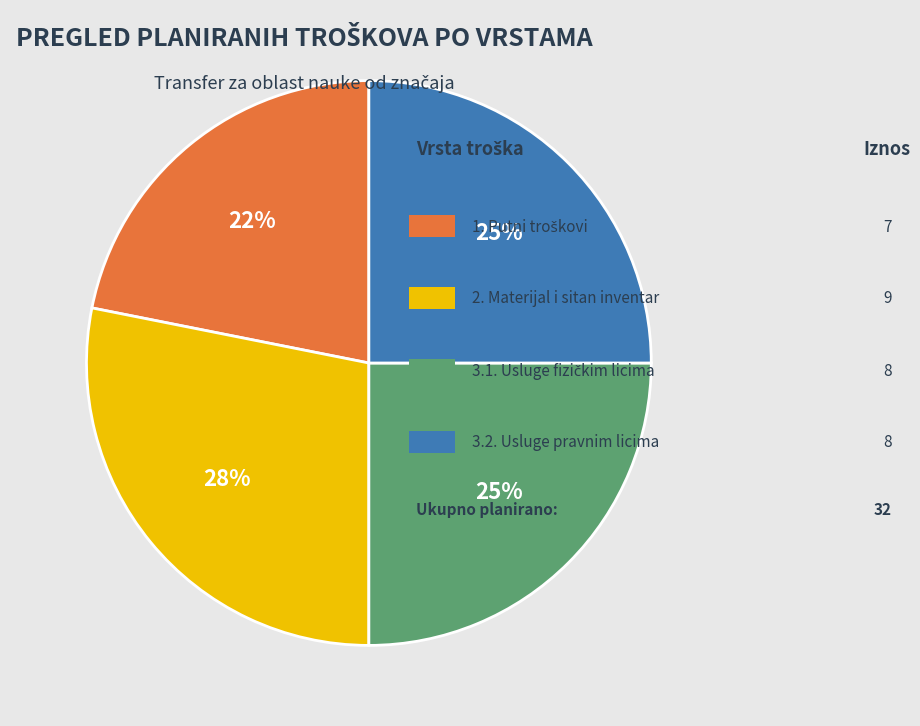

Is there any slice that represents more than half of the pie?

No